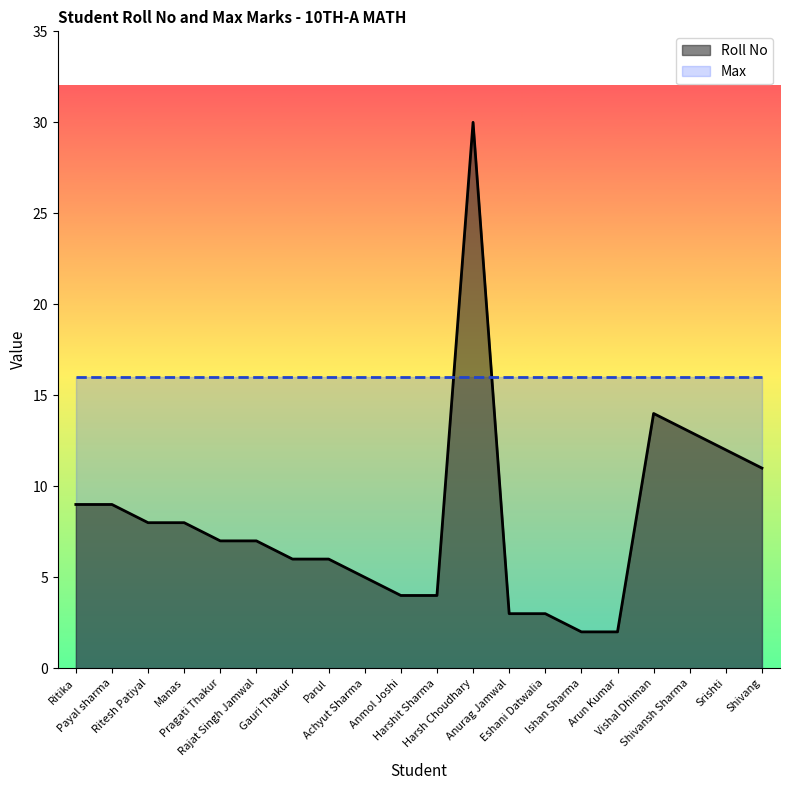

Reading left to right, list all the values displayed in this chart.

Ritika=9	Payal sharma=9	Ritesh Patiyal=8	Manas=8	Pragati Thakur=7	Rajat Singh Jamwal=7	Gauri Thakur=6	Parul=6	Achyut Sharma=5	Anmol Joshi=4	Harshit Sharma=4	Harsh Choudhary=30	Anurag Jamwal=3	Eshani Datwalia=3	Ishan Sharma=2	Arun Kumar=2	Vishal Dhiman=14	Shivansh Sharma=13	Srishti=12	Shivang=11